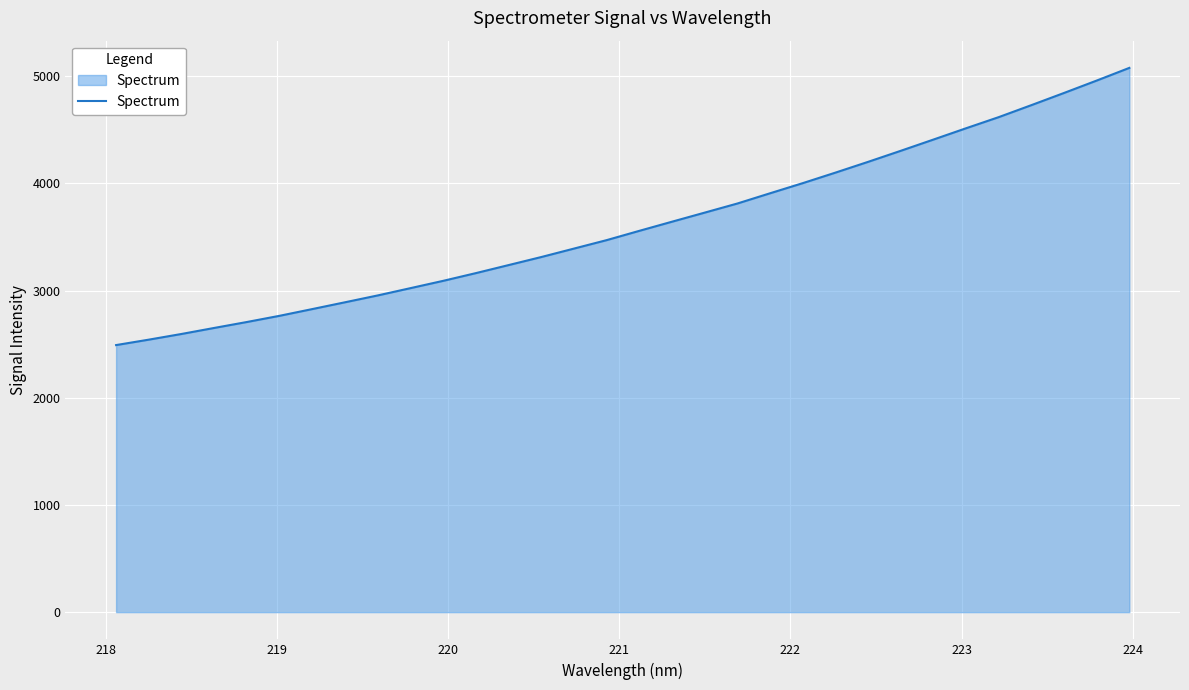

What is the difference between the maximum and minimum values?

2585.6